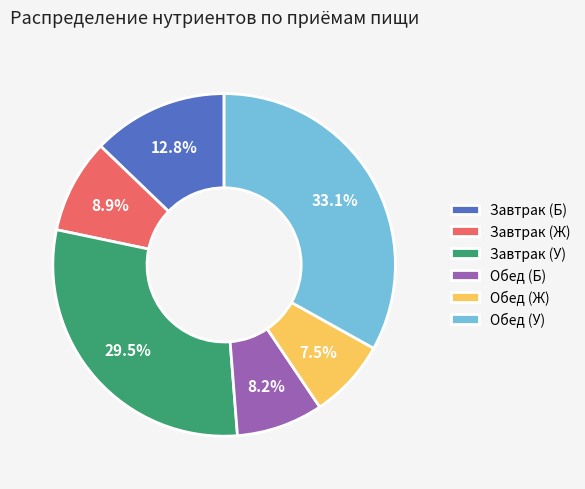

What percentage is the Обед (У) slice, to the nearest percent?

33%